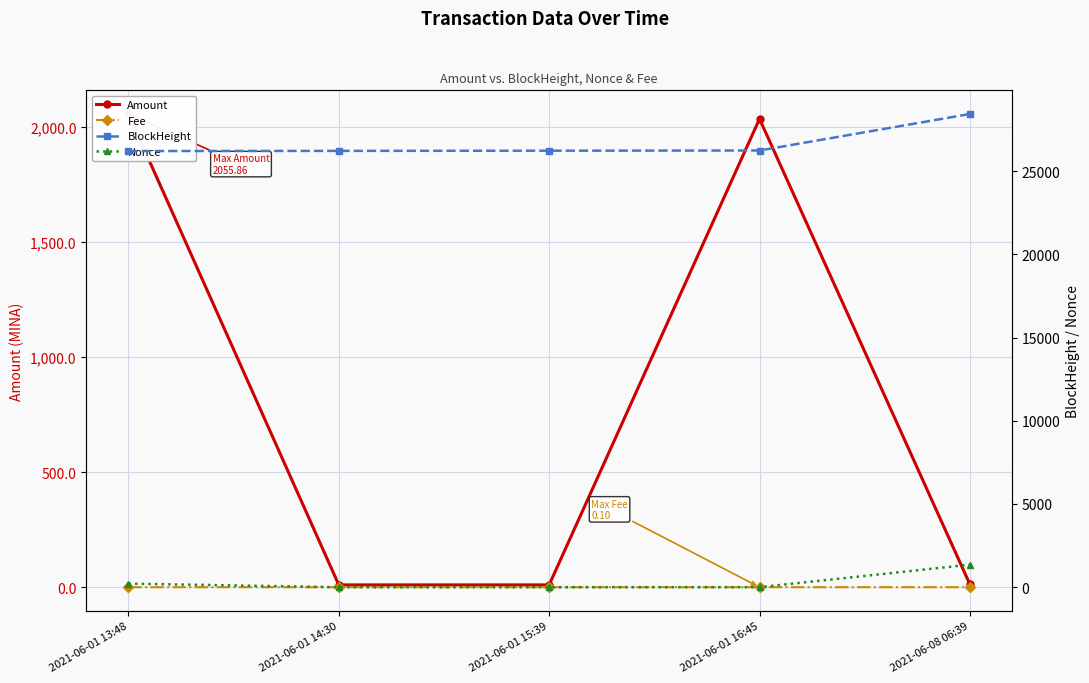

Which series has the widest spread of values?

BlockHeight